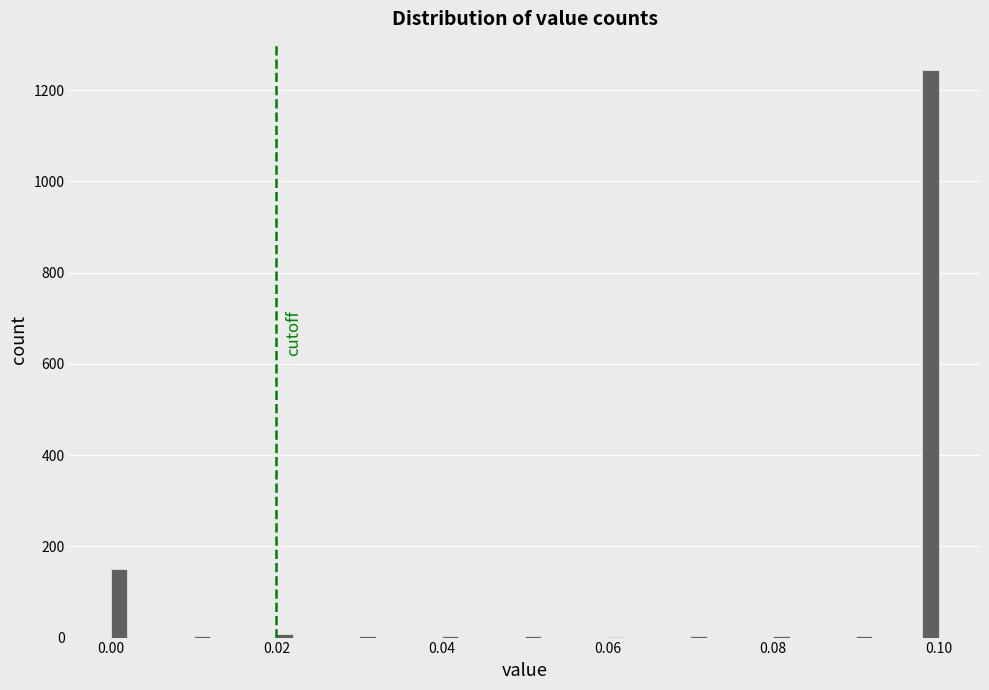

Read against the x-axis, roughly where is the centre of the tallest bar?

0.100